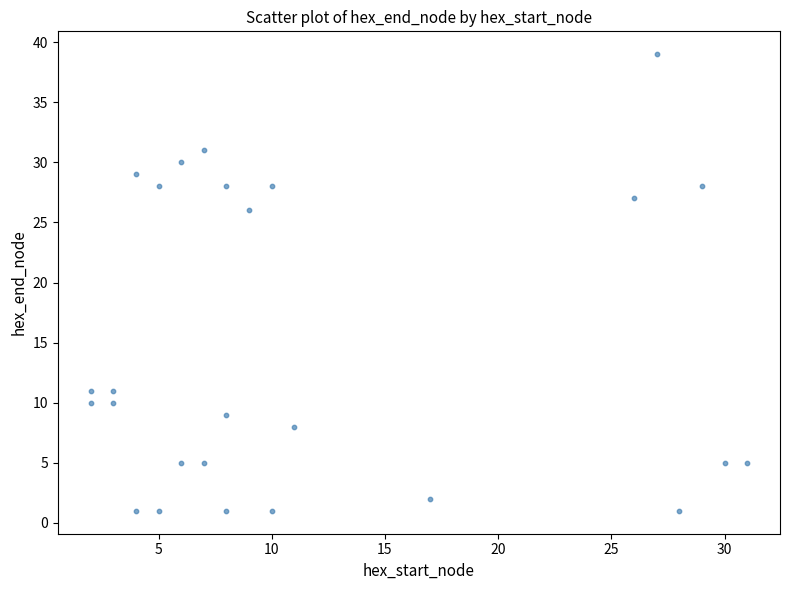

What Y value in the scatter plot is closest to 20?

26